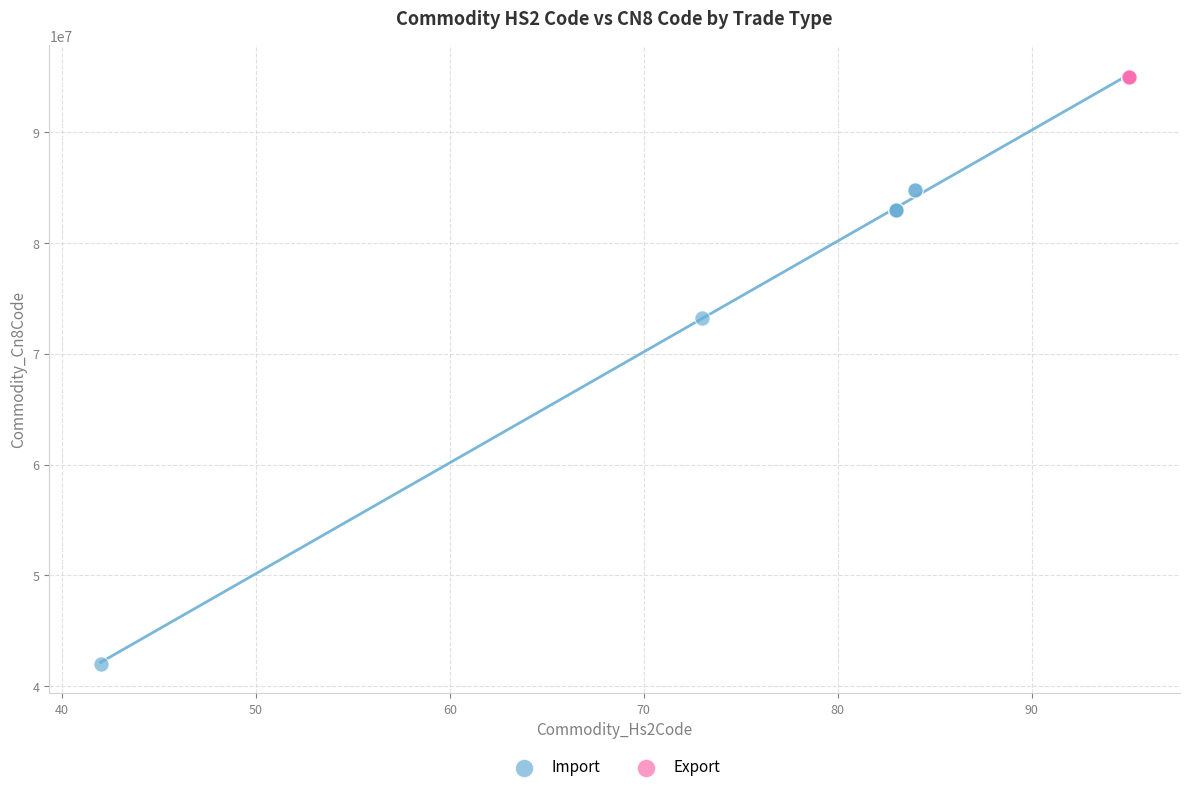

Which series reaches the minimum Y coordinate?

Import